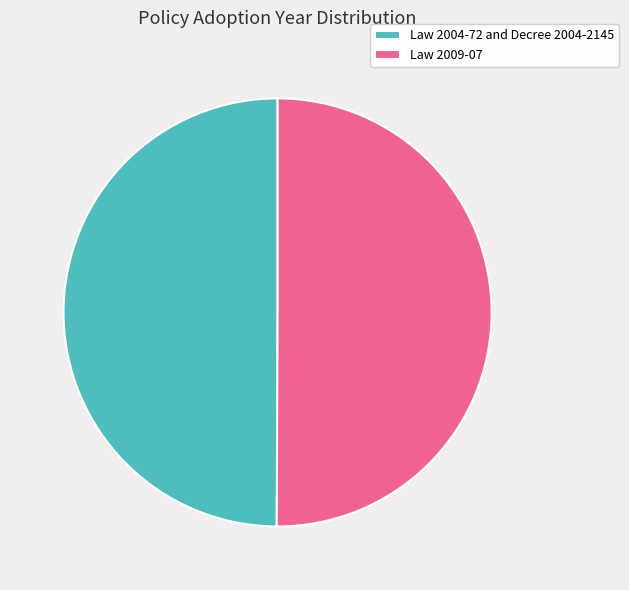

Is the sum of Law 2004-72 and Decree 2004-2145 and Law 2009-07 greater than half?

Yes